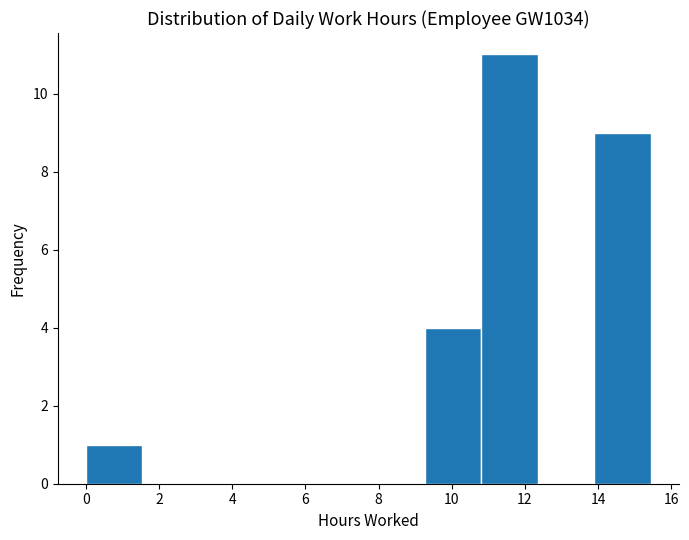

Reading left to right, transcribe this chart: for each bar, give the range it covers on the x-axis and its height. Neither the bar edges nor the heights are printed on the chart, so give them approximately, as read against the axes.

0.0 to 1.6: 1
1.6 to 3.0: 0
3.0 to 4.6: 0
4.6 to 6.2: 0
6.2 to 7.8: 0
7.8 to 9.2: 0
9.2 to 10.8: 4
10.8 to 12.4: 11
12.4 to 13.8: 0
13.8 to 15.4: 9